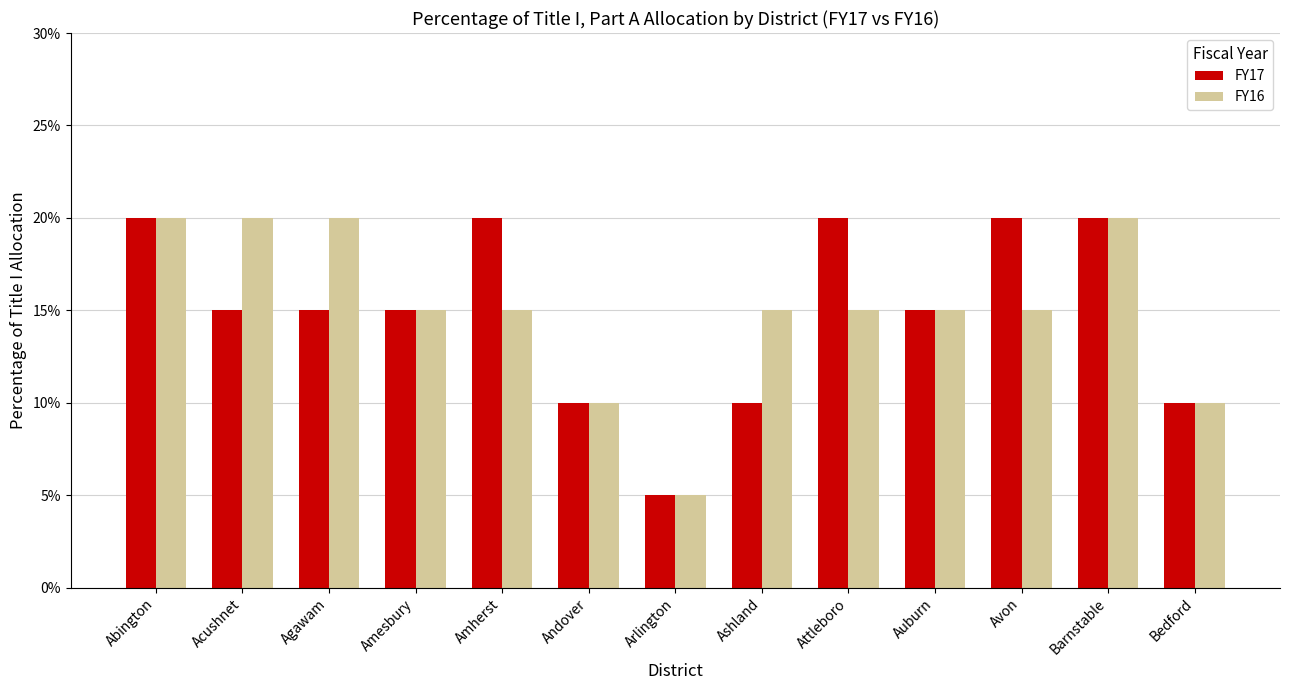

What value does the FY17 series have at Attleboro, to the nearest 5?

20